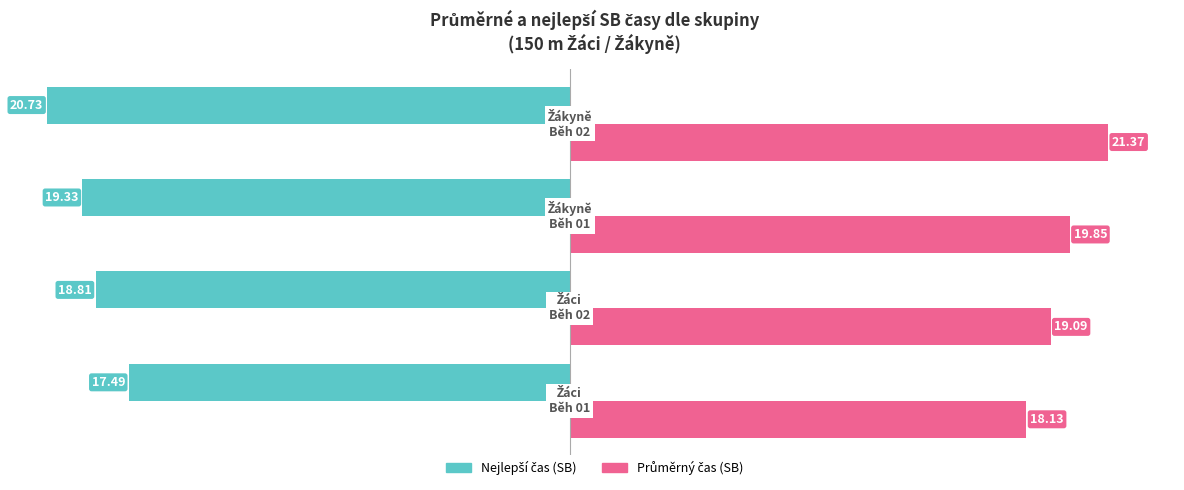

Reading left to right, extract all data points from this chart.

Nejlepší čas (SB): -17.5	-18.8	-19.3	-20.7
Průměrný čas (SB): 18.1	19.1	19.9	21.4